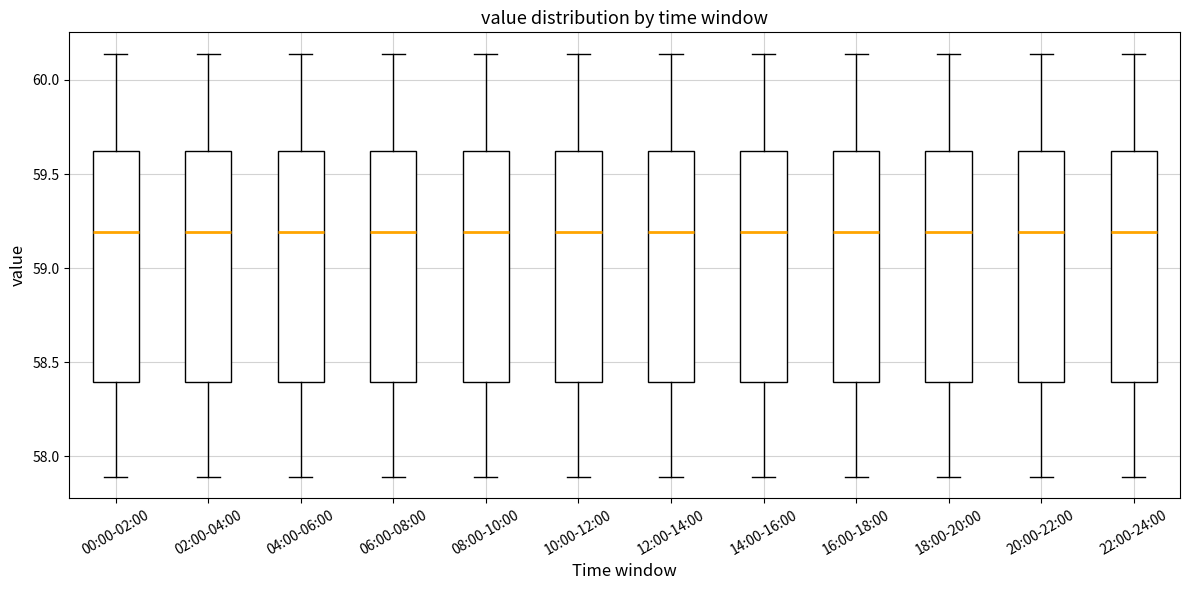

Reading left to right, transcribe this box plot: for each box, give where its median line is, the range the box spans, and where its two whiskers end, as read against the y-axis. The values are not printed on the chart, so give them approximately, as read against the axis.

00:00-02:00: median 59.20, box 58.40 to 59.60, whiskers 57.90 to 60.15
02:00-04:00: median 59.20, box 58.40 to 59.60, whiskers 57.90 to 60.15
04:00-06:00: median 59.20, box 58.40 to 59.60, whiskers 57.90 to 60.15
06:00-08:00: median 59.20, box 58.40 to 59.60, whiskers 57.90 to 60.15
08:00-10:00: median 59.20, box 58.40 to 59.60, whiskers 57.90 to 60.15
10:00-12:00: median 59.20, box 58.40 to 59.60, whiskers 57.90 to 60.15
12:00-14:00: median 59.20, box 58.40 to 59.60, whiskers 57.90 to 60.15
14:00-16:00: median 59.20, box 58.40 to 59.60, whiskers 57.90 to 60.15
16:00-18:00: median 59.20, box 58.40 to 59.60, whiskers 57.90 to 60.15
18:00-20:00: median 59.20, box 58.40 to 59.60, whiskers 57.90 to 60.15
20:00-22:00: median 59.20, box 58.40 to 59.60, whiskers 57.90 to 60.15
22:00-24:00: median 59.20, box 58.40 to 59.60, whiskers 57.90 to 60.15